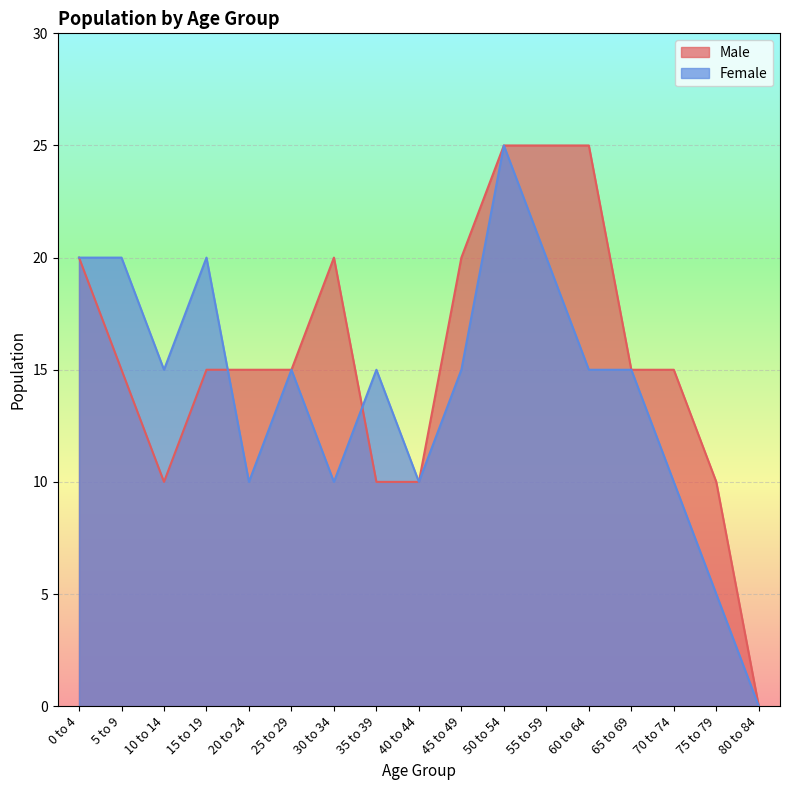

Reading right to left, extract all data points from this chart.

Male: 0	10	15	15	25	25	25	20	10	10	20	15	15	15	10	15	20
Female: 0	5	10	15	15	20	25	15	10	15	10	15	10	20	15	20	20